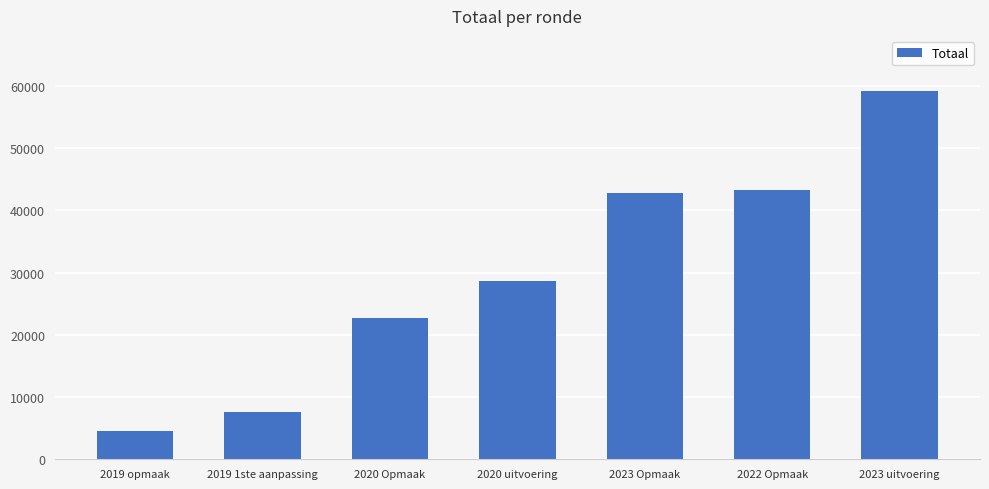

What is the average value?

29856